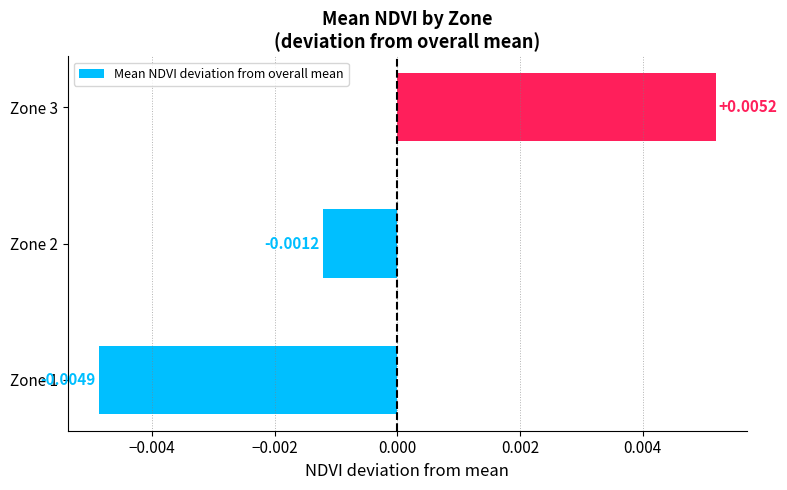

How many positive values are there?

1